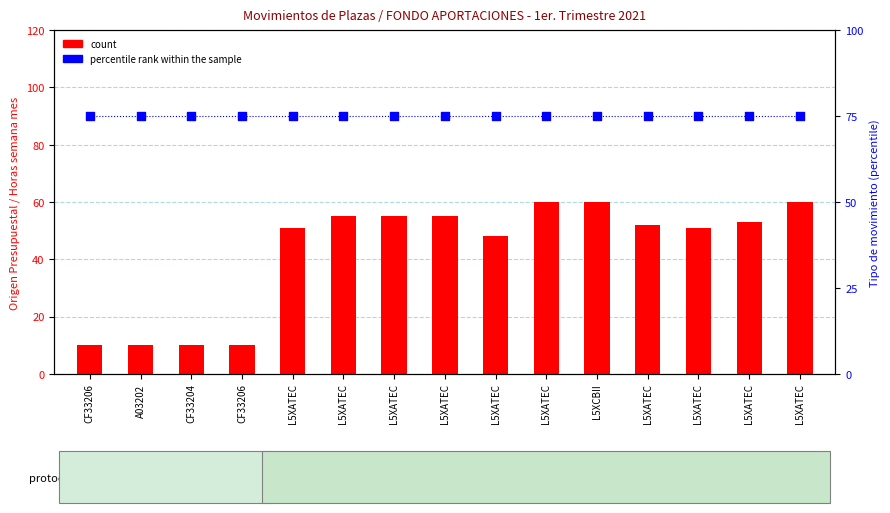

Is the value of percentile rank within the sample at L5XATEC greater than the value of count at CF33206?

Yes